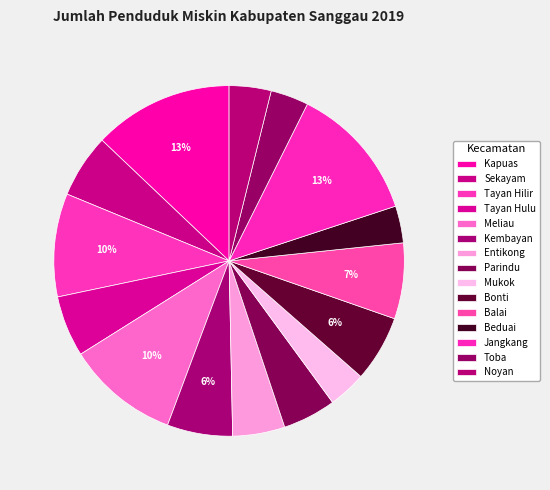

What is the largest slice in the pie chart?

Kapuas